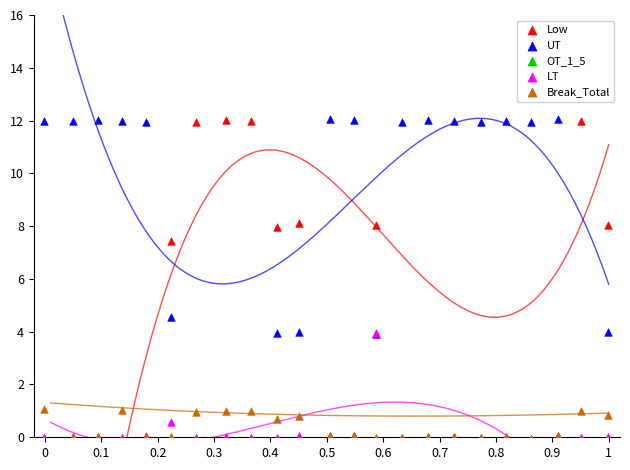

In the Low series, what Y value is closest to 5?

7.4